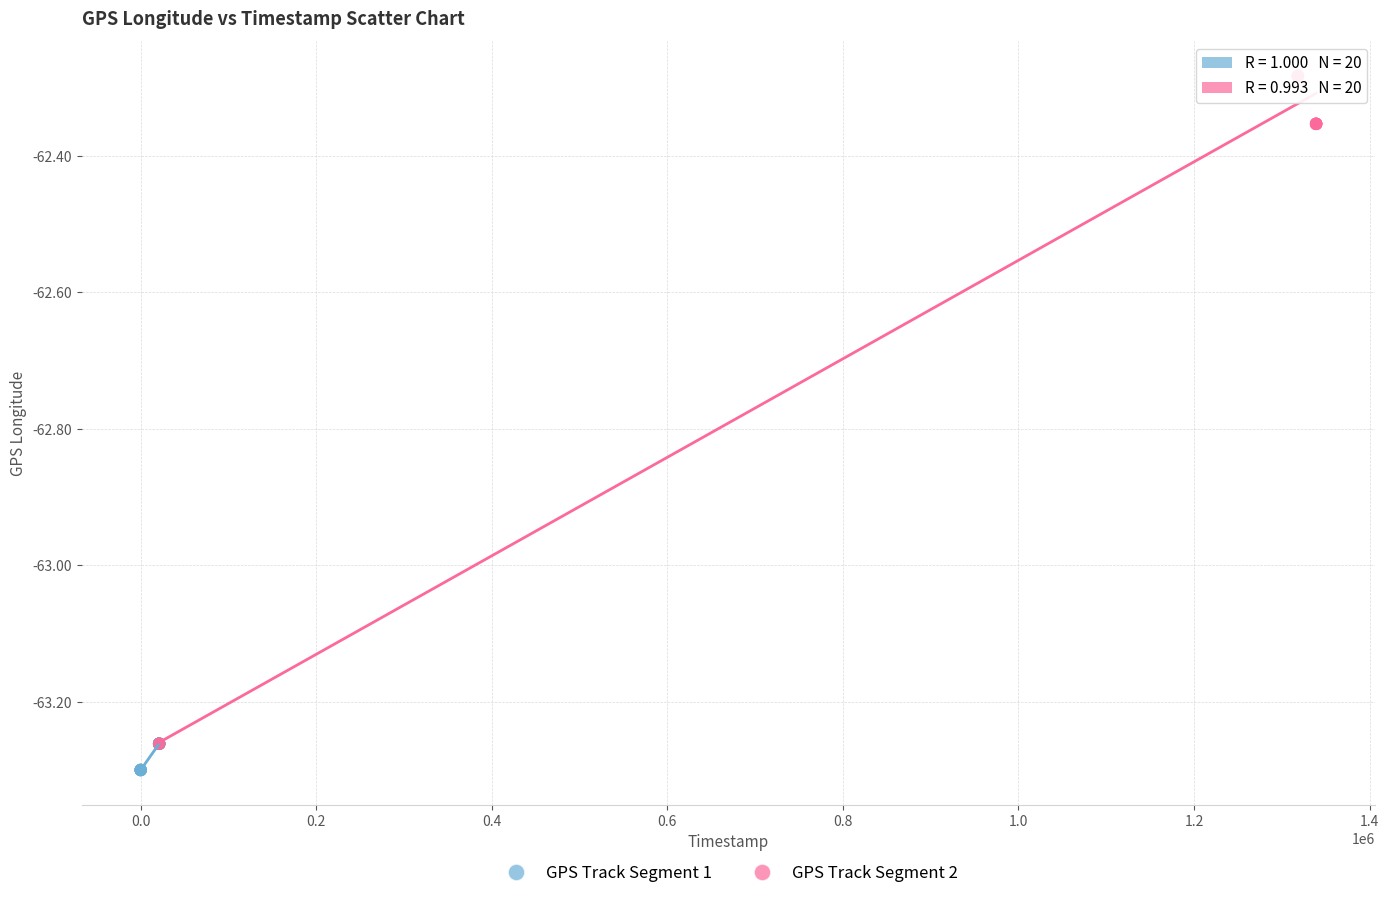

Which series has the largest Y range (max minus min)?

GPS Track Segment 2